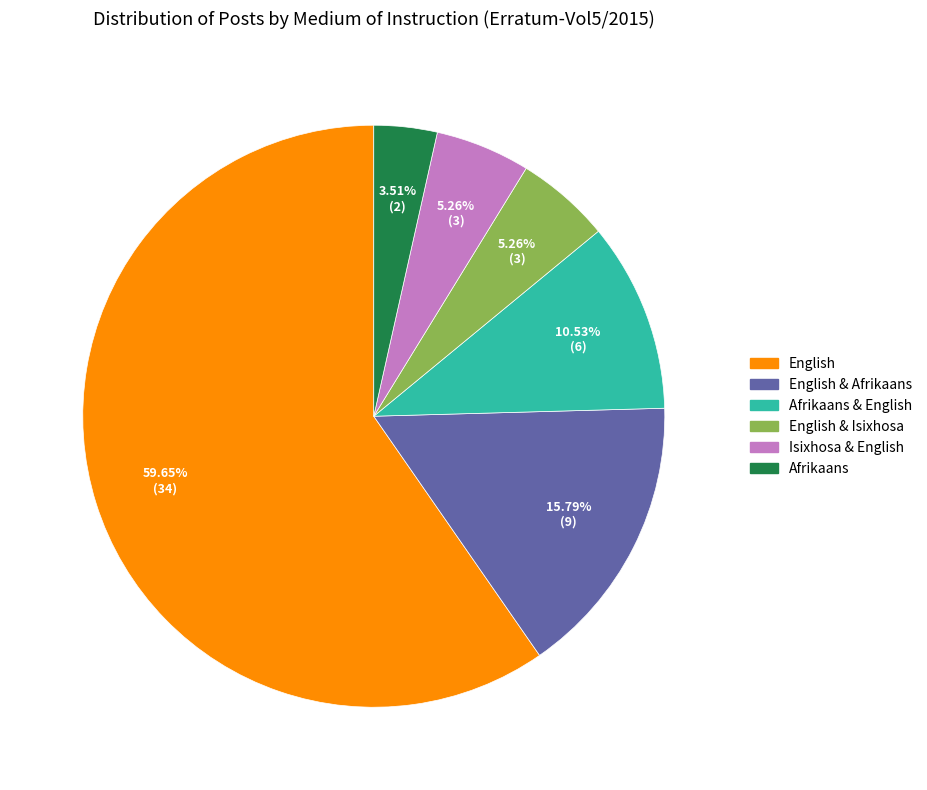

Does any single category account for the majority?

Yes